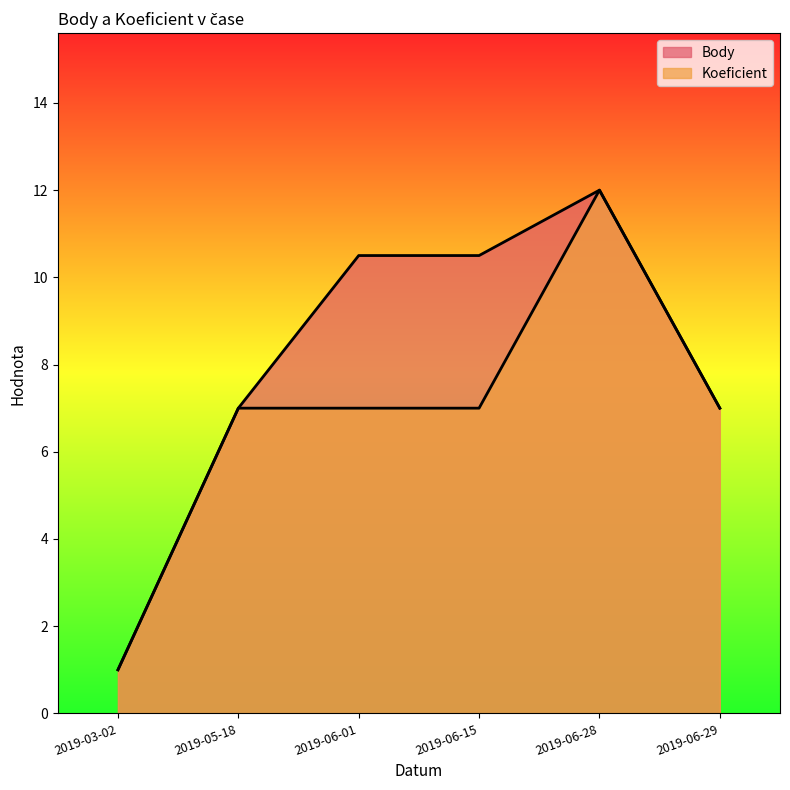

True or false: Koeficient has a value of 7.0 at 2019-06-01.

True